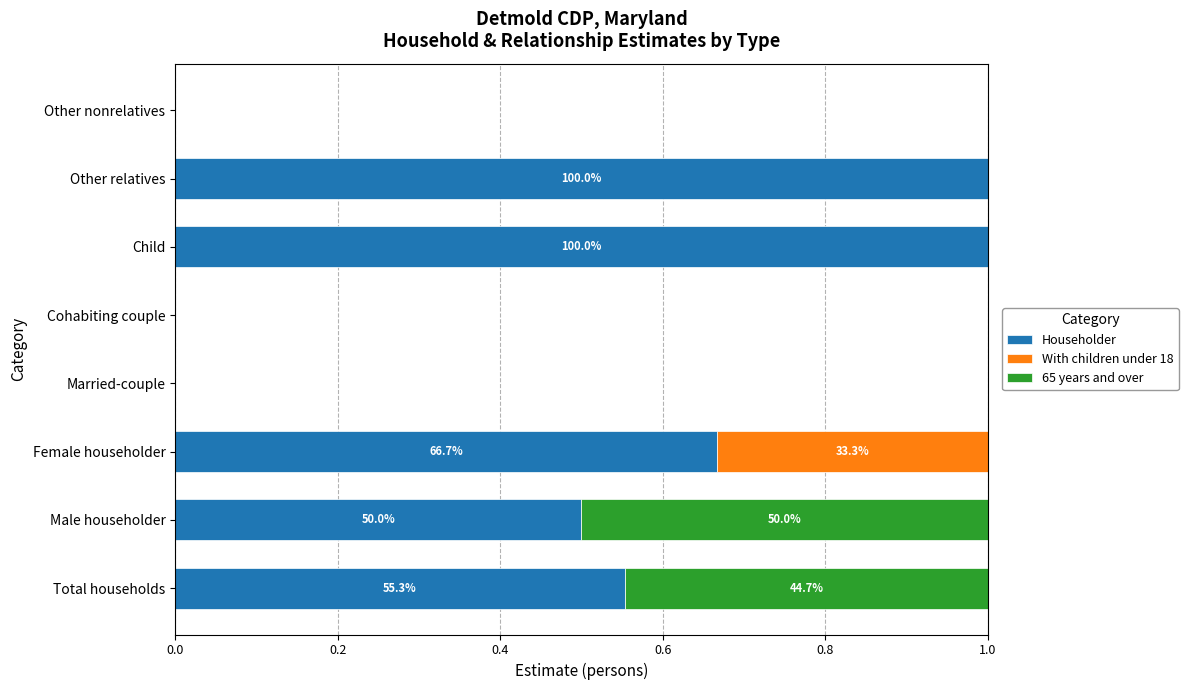

The value of Householder at Male householder is 0.8. True or false?

False